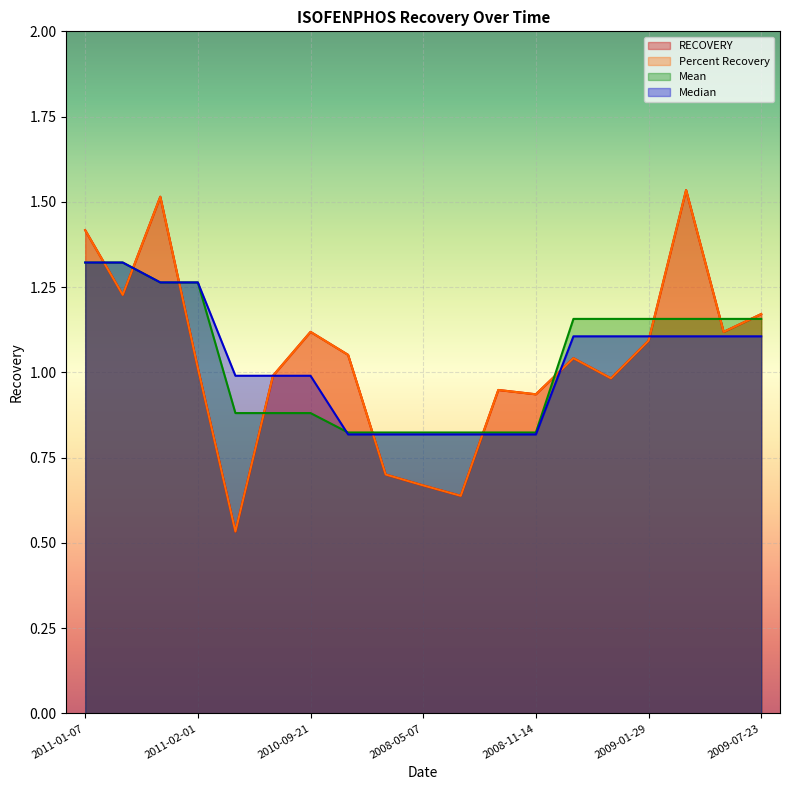

Rank the series by their maximum value, from highest to lowest.

RECOVERY, Percent Recovery, Mean, Median